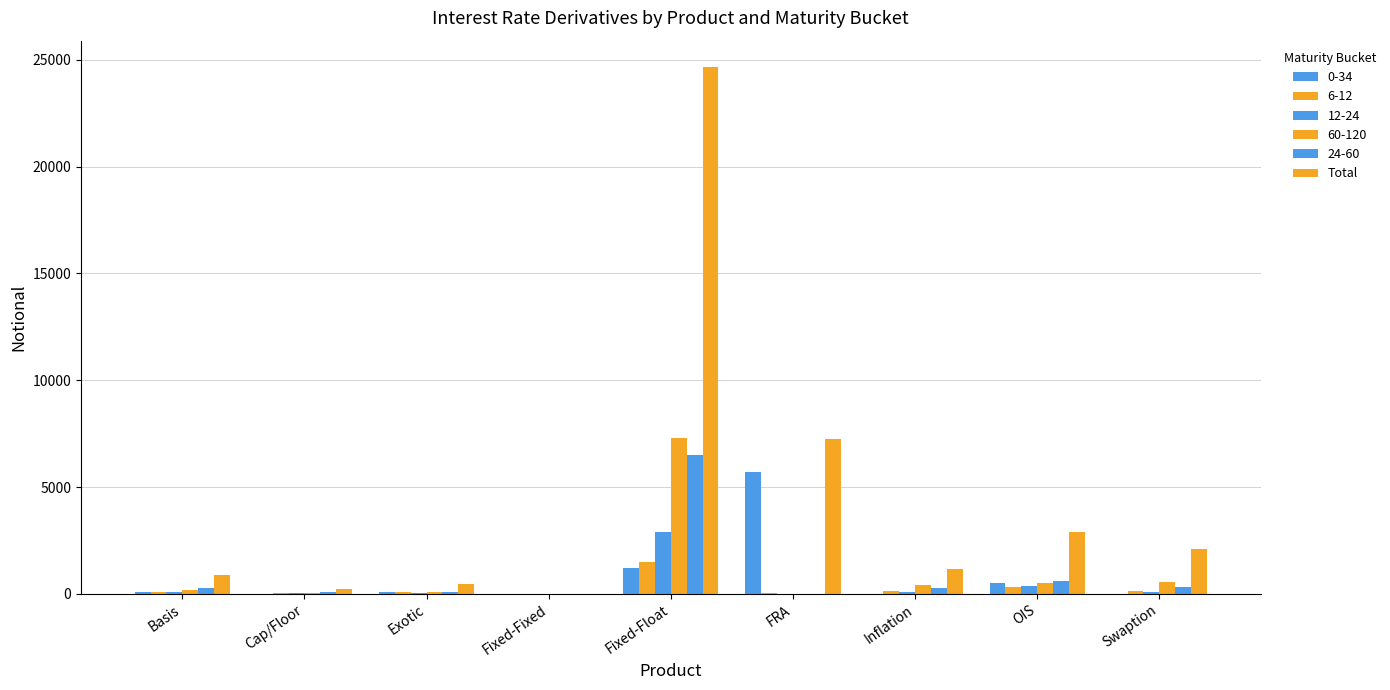

What position from the right is Fixed-Float?

5